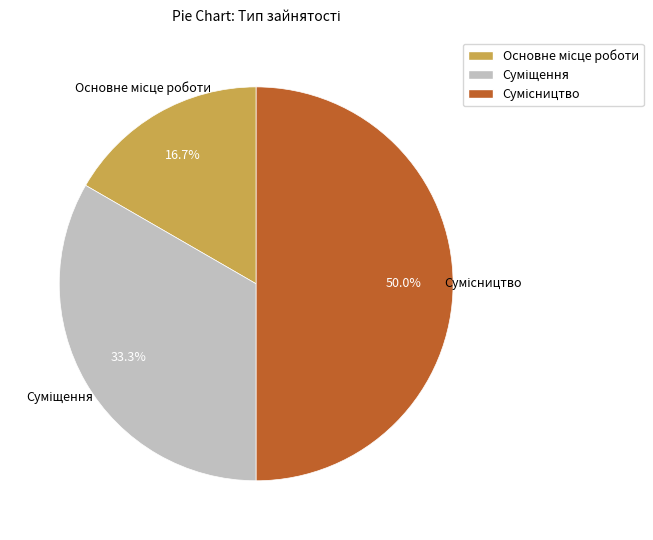

How many segments does this pie chart have?

3